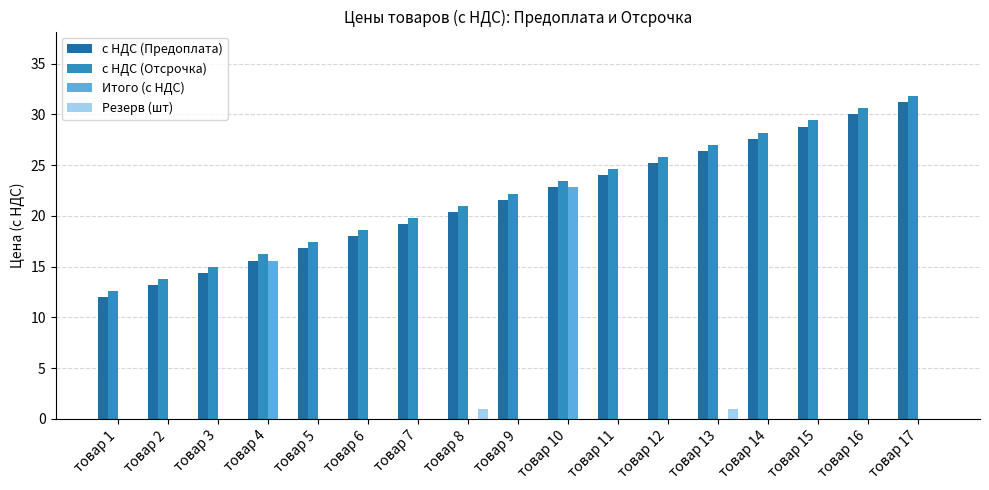

True or false: Резерв (шт) has a value of 0.0 at товар 12.

True